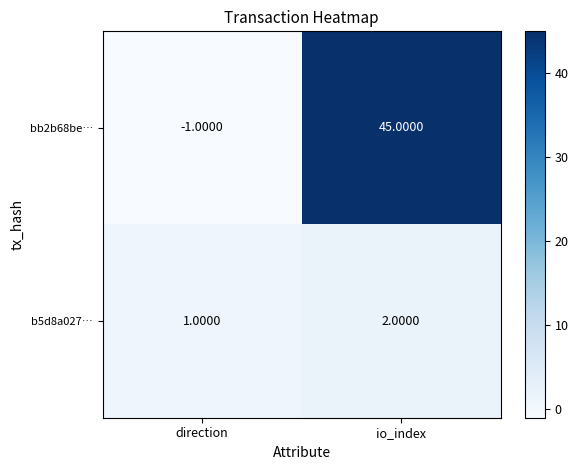

Which label corresponds to the largest value in the chart?

io_index